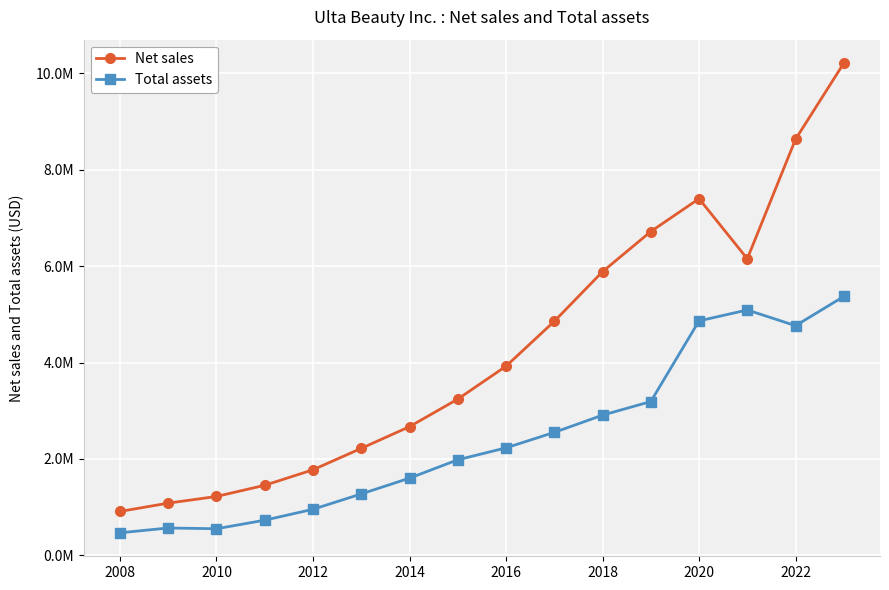

What is the value of the Total assets point at the 9th from the left?

2230918